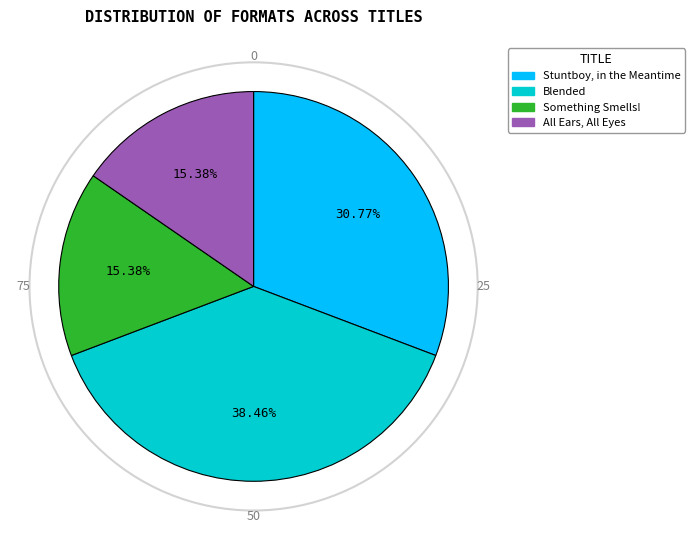

To the nearest percent, what is the difference between the Stuntboy, in the Meantime and Blended slice percentages?

8%